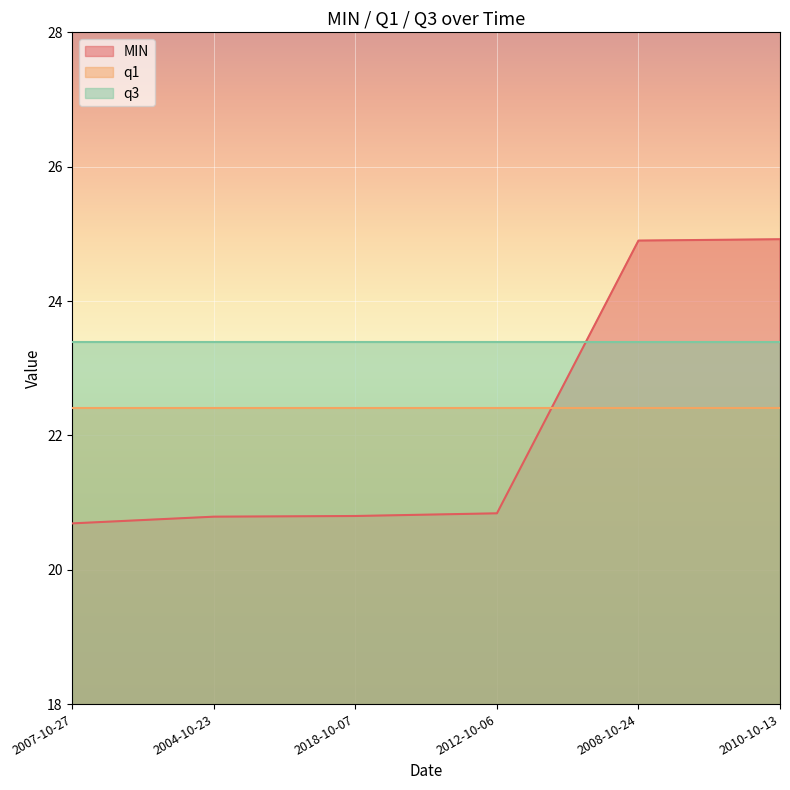

What is the label of the 6th point from the right?

2007-10-27